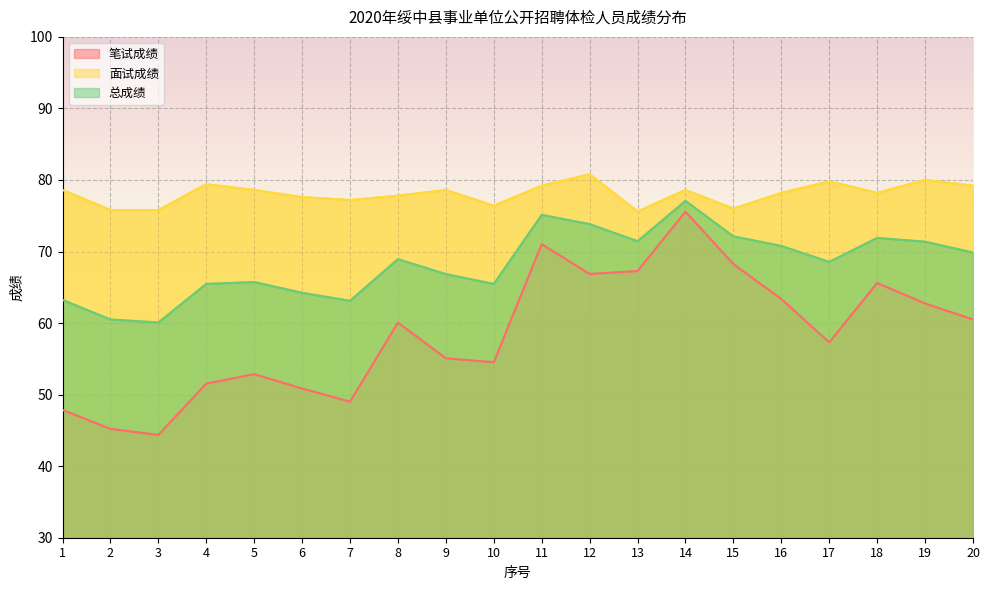

What is the value of the 笔试成绩 point at the 8th from the left?

60.1